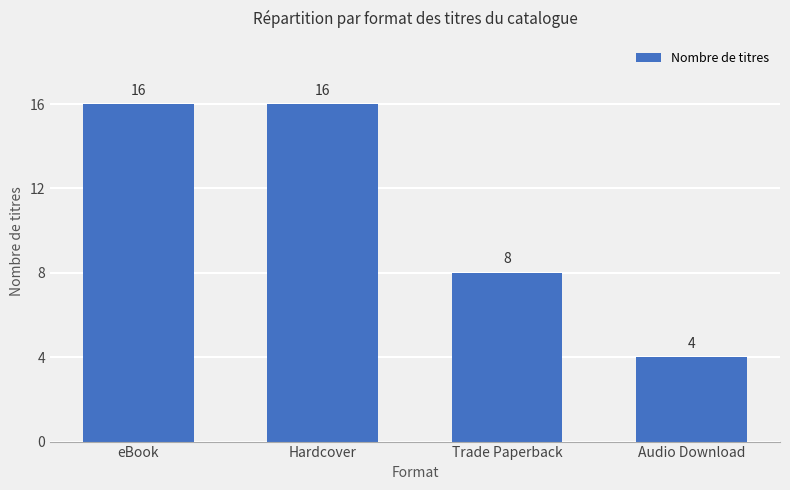

What is the sum of all values?

44